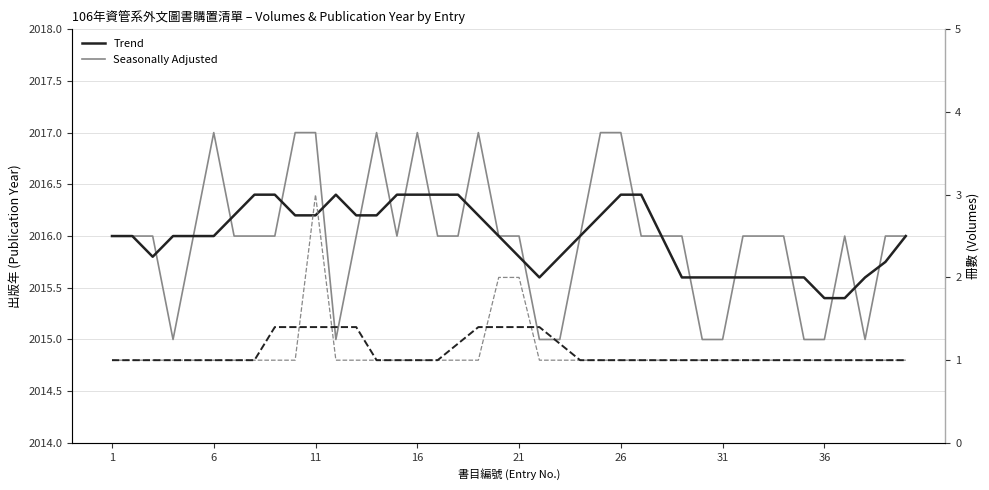

How many categories are shown in the chart?

40